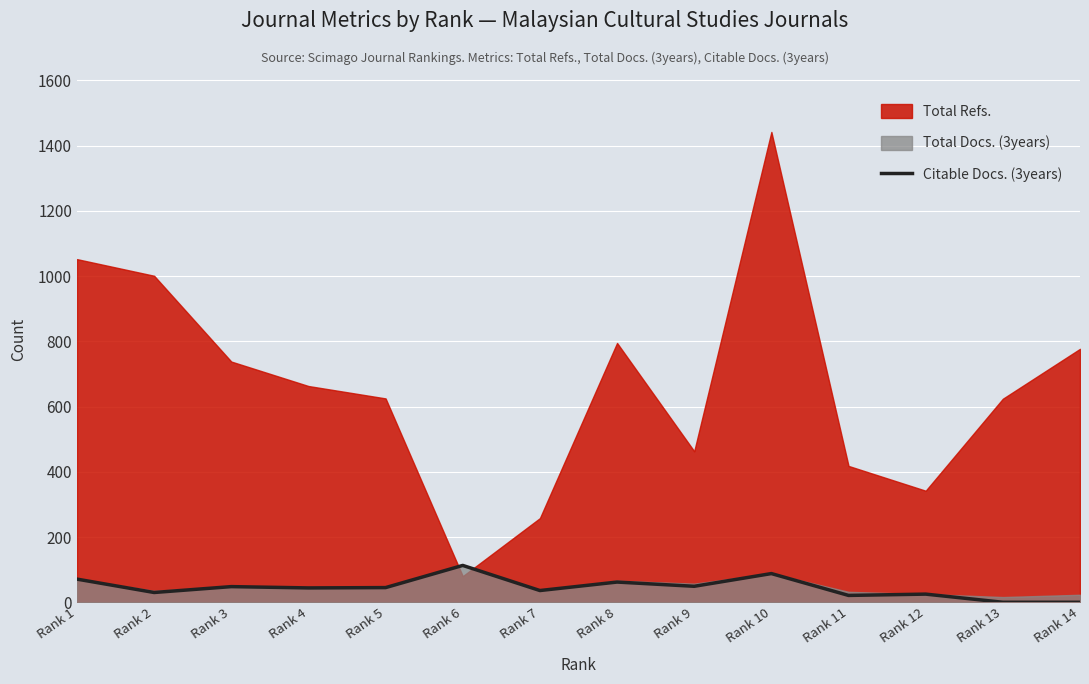

The value of Citable Docs. (3years) at Rank 1 is 71. True or false?

True